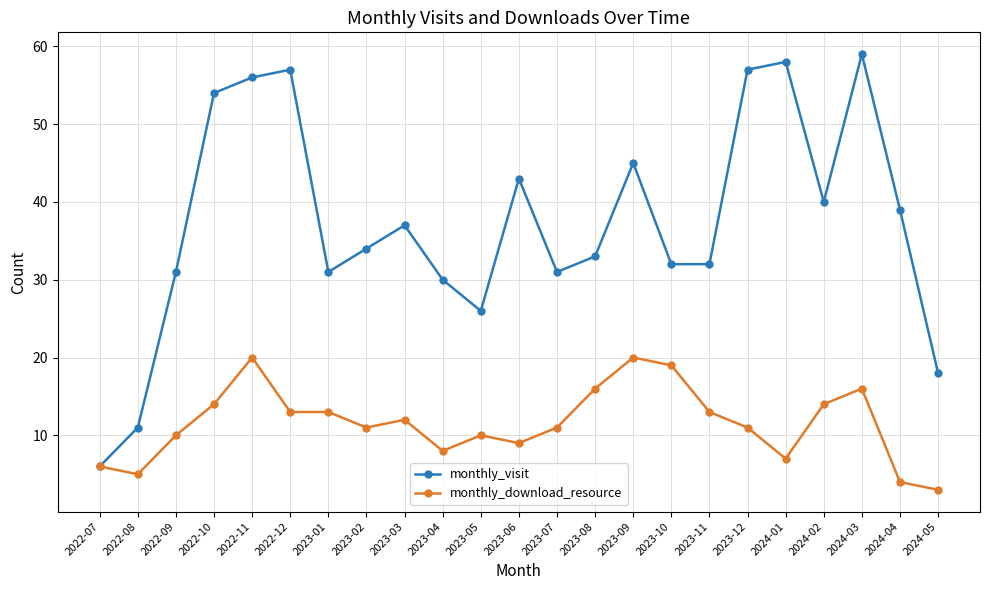

At which category is the sum across all series the highest?

2022-11